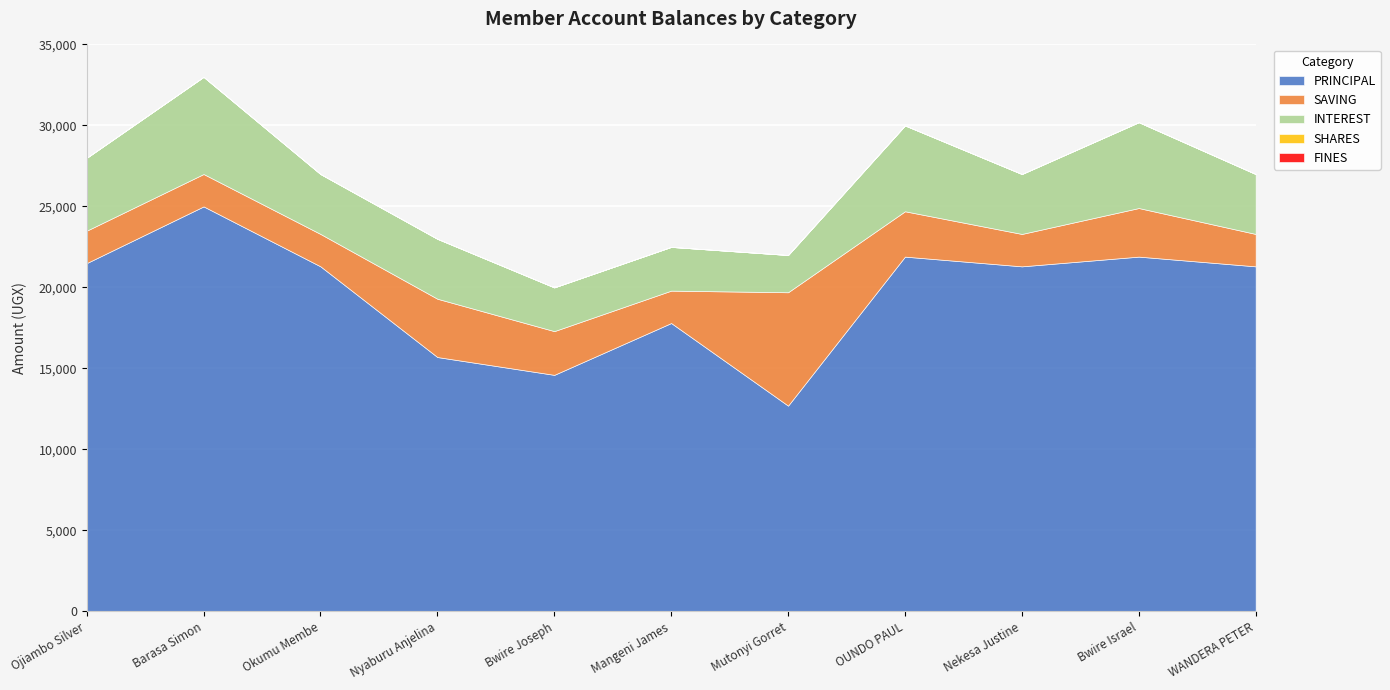

Reading right to left, extract all data points from this chart.

PRINCIPAL: 21300	21900	21300	21900	12700	17800	14600	15700	21300	25000	21500
SAVING: 2000	3000	2000	2800	7000	2000	2700	3600	2000	2000	2000
INTEREST: 3700	5300	3700	5300	2300	2700	2700	3700	3700	6000	4500
SHARES: 0	0	0	0	0	0	0	0	0	0	0
FINES: 0	0	0	0	0	0	0	0	0	0	0